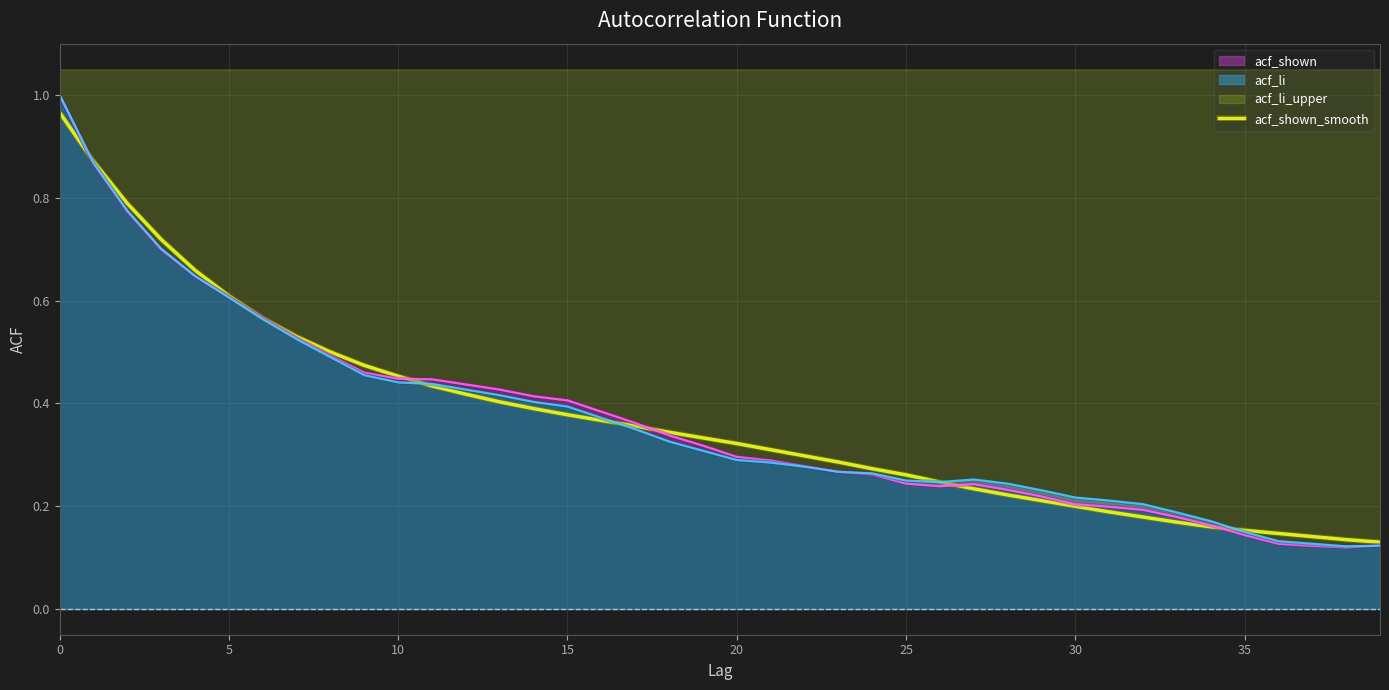

What is the value of the 12th point from the left?

0.4